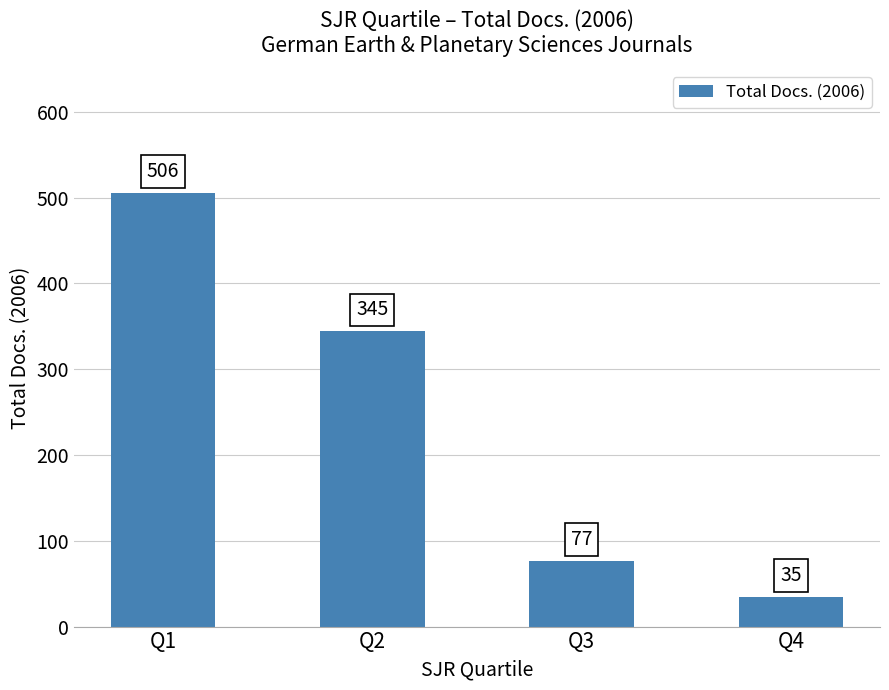

What is the value of the 3rd bar from the left?

77